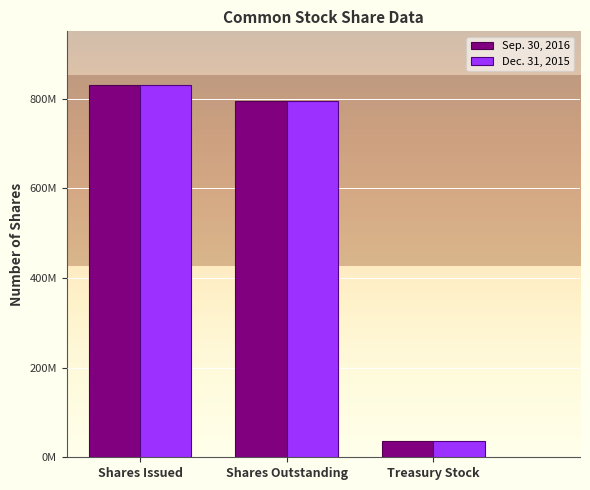

List the labels in order of Sep. 30, 2016 value, largest first.

Shares Issued, Shares Outstanding, Treasury Stock